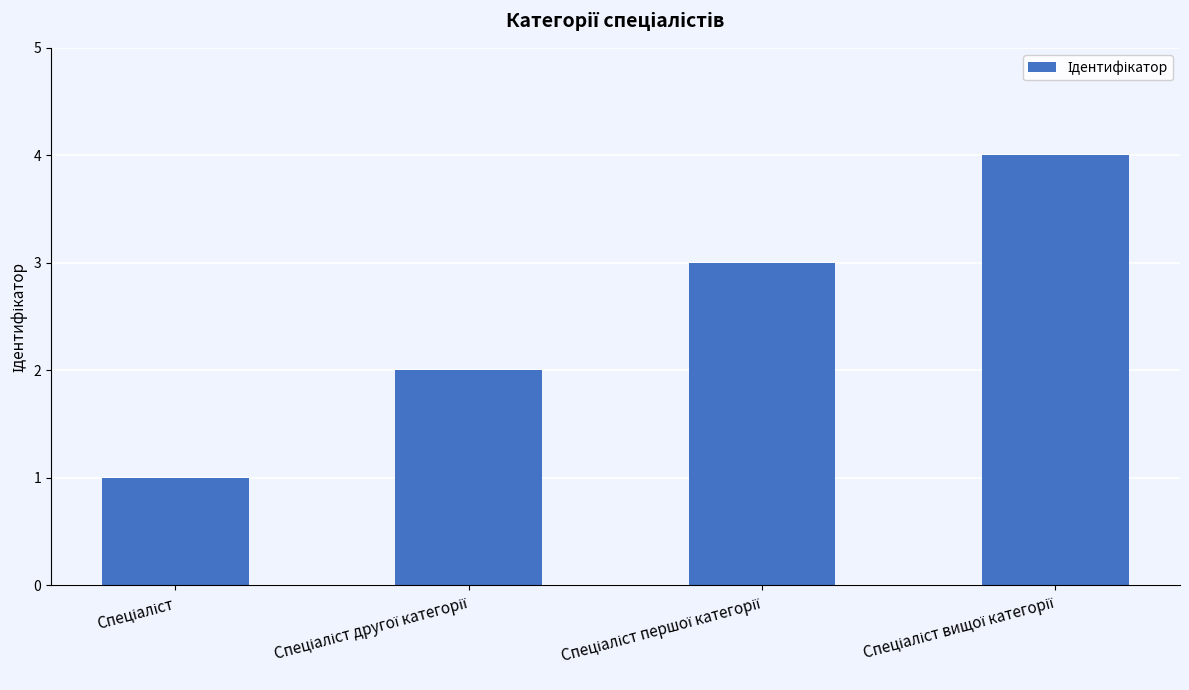

Are the bars horizontal?

No